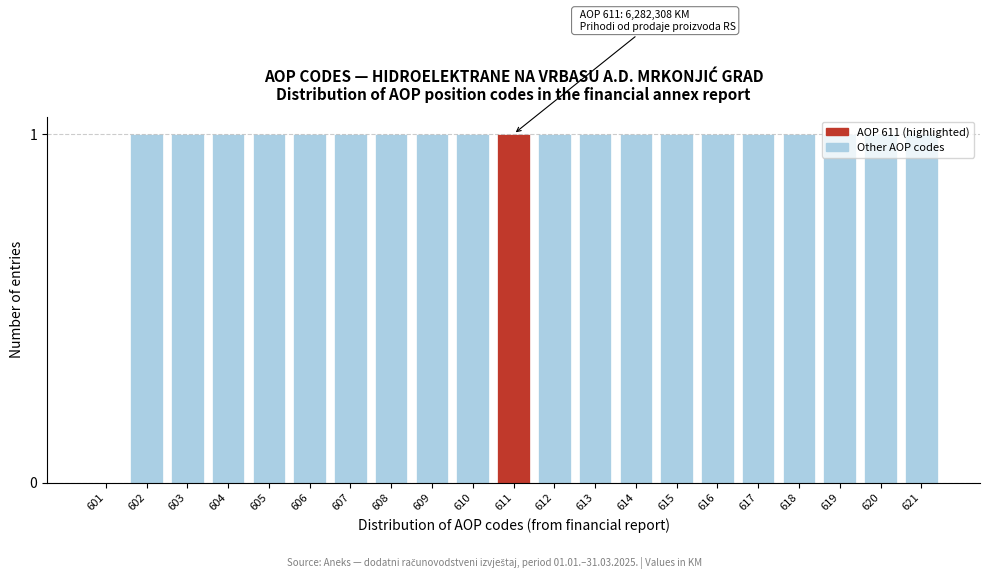

True or false: the data shows 1 at 608.

True